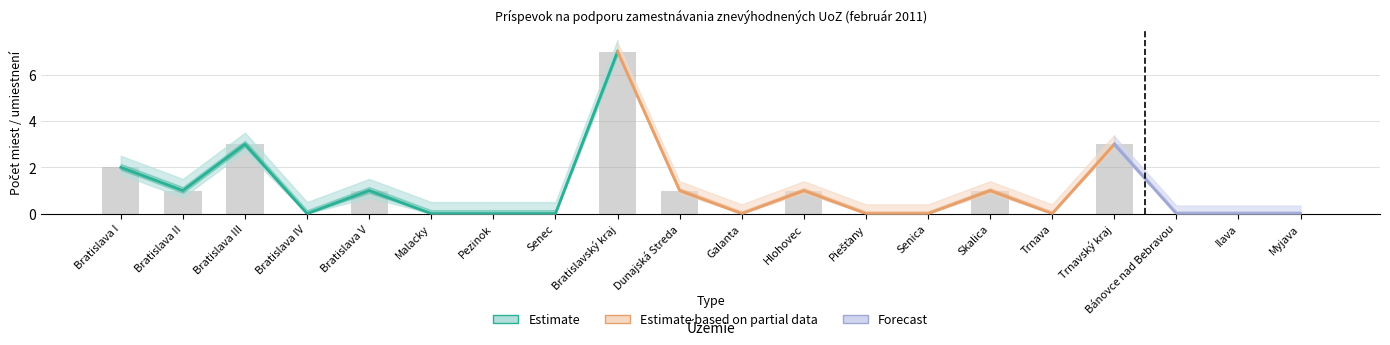

What is the difference between the second highest and minimum values in the umiestnení UoZ (stav) series?

3